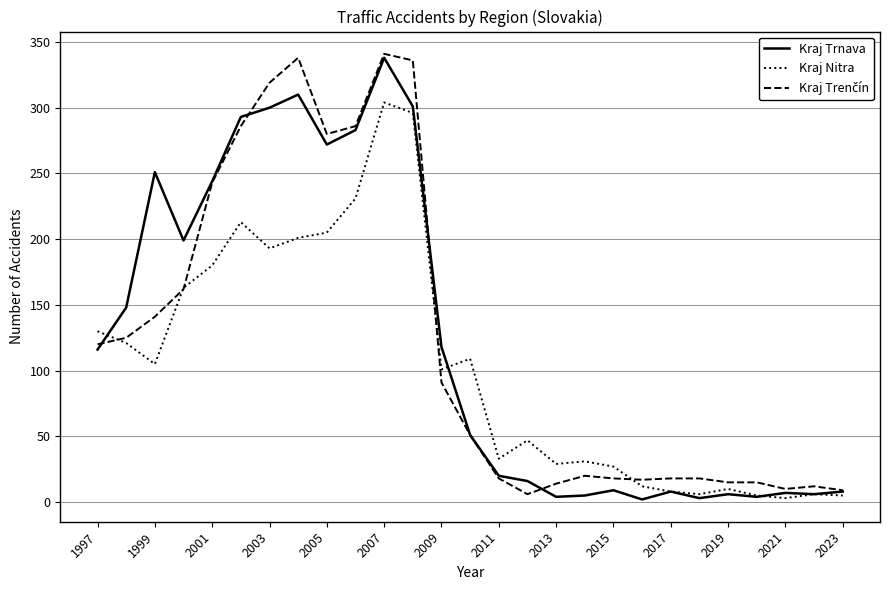

What is the highest value of the Kraj Trnava series?

338